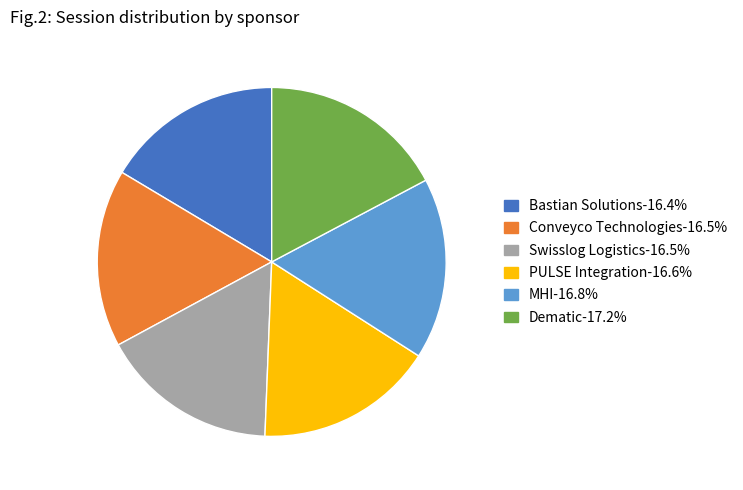

How many segments does this pie chart have?

6